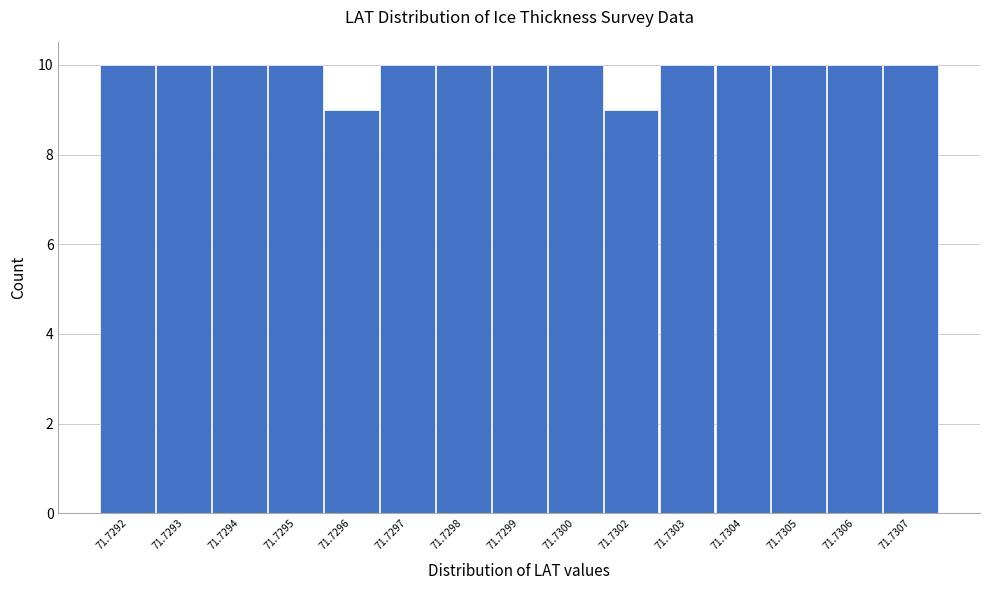

Reading left to right, list all the values displayed in this chart.

10	10	10	10	9	10	10	10	10	9	10	10	10	10	10